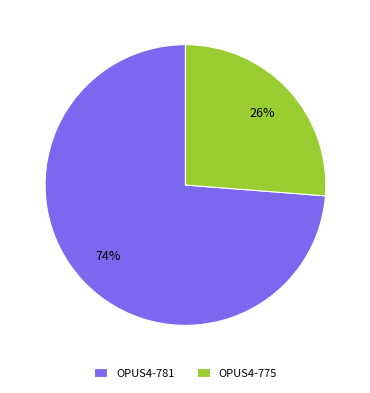

Between OPUS4-781 and OPUS4-775, which is larger?

OPUS4-781